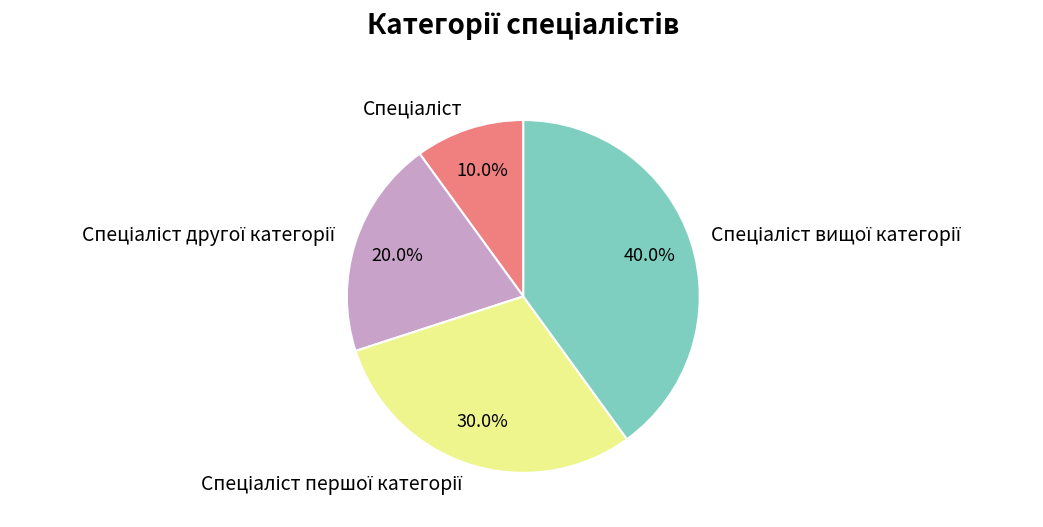

Count the number of slices in the pie.

4